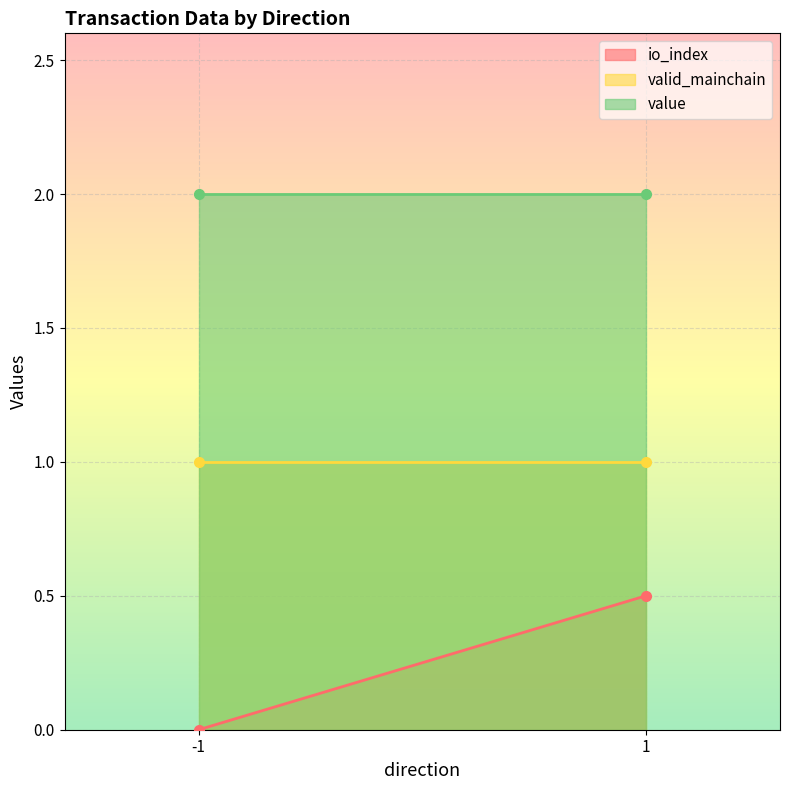

Which category has the highest value across all series?

-1